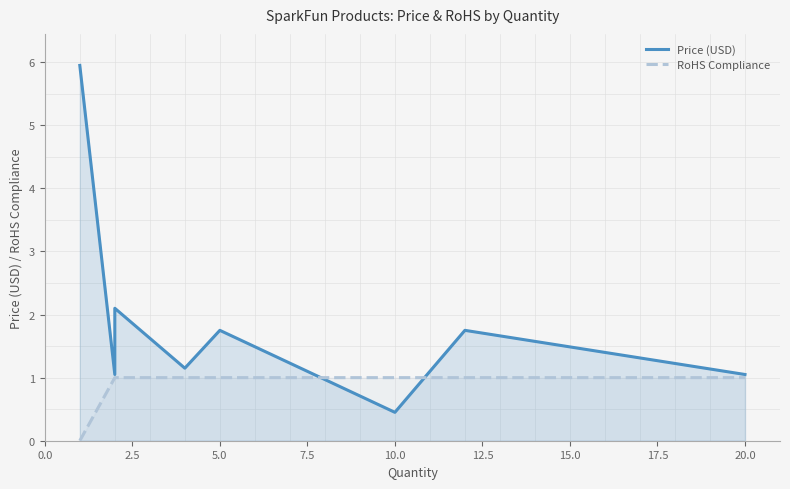

What is the average value of the RoHS Compliance series?

0.9